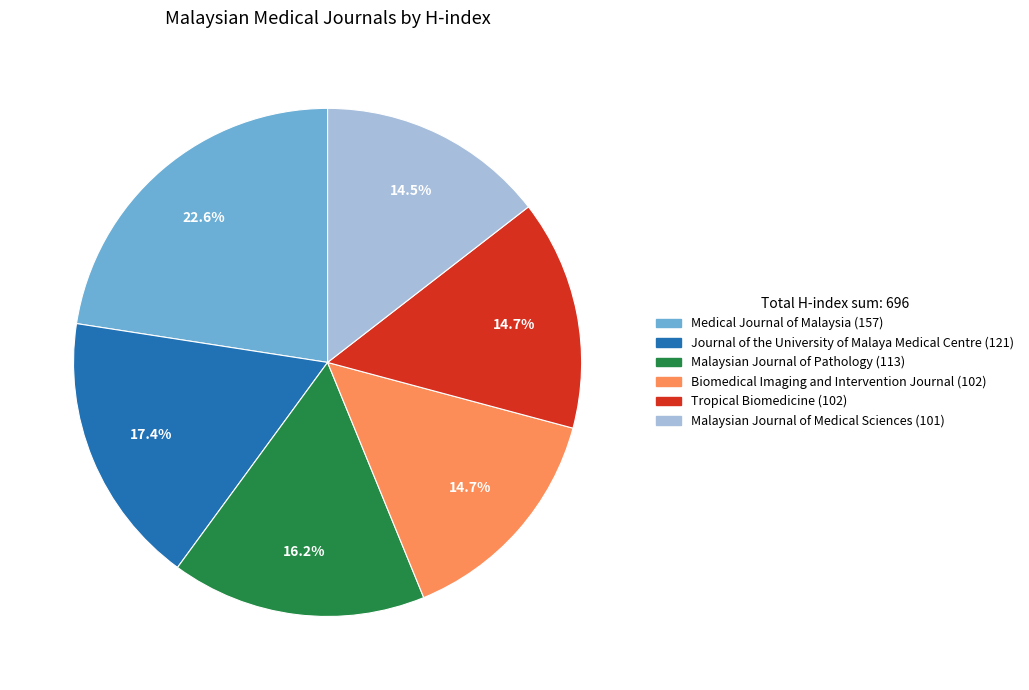

Is the sum of Biomedical Imaging and Intervention Journal and Journal of the University of Malaya Medical Centre greater than half?

No